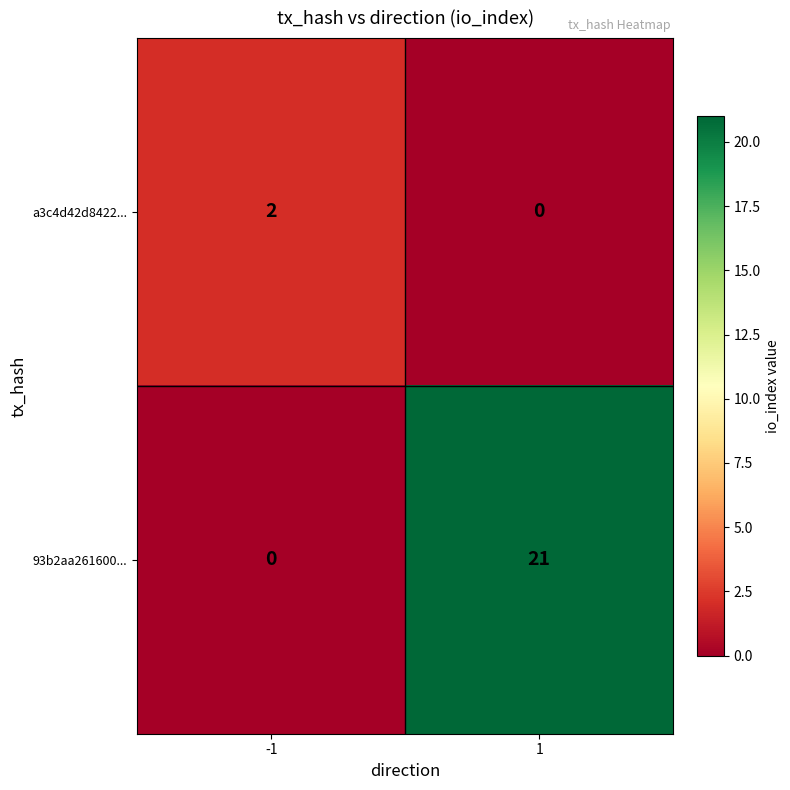

Is it true that 93b2aa261600... equals -13 at -1?

False